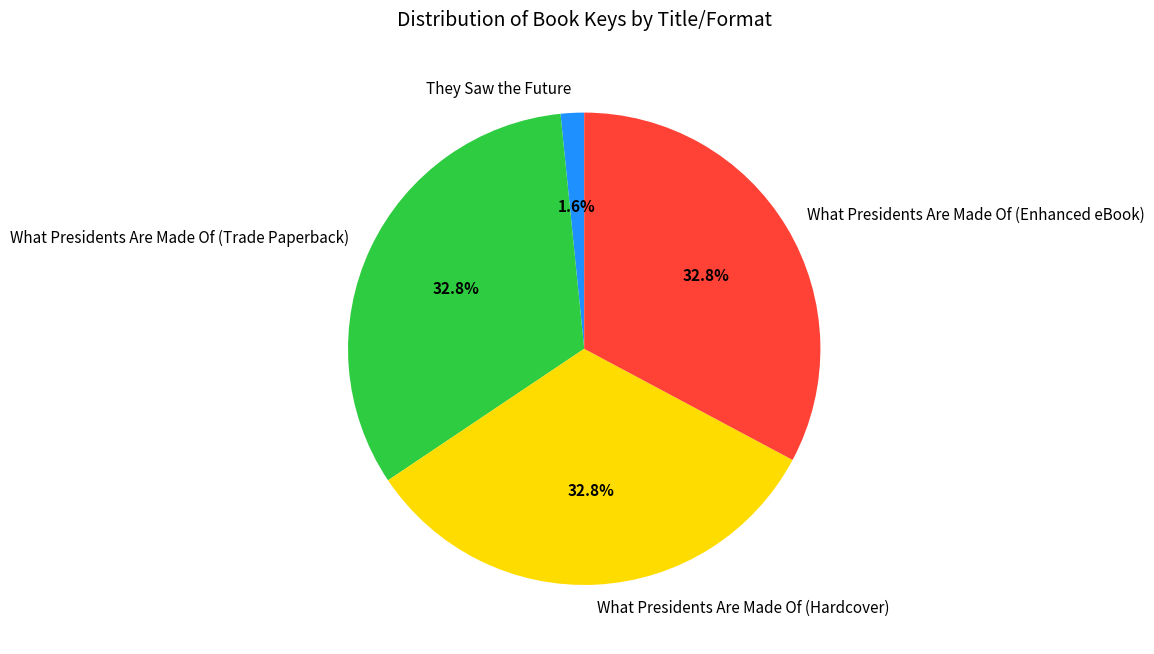

Count the number of slices in the pie.

4